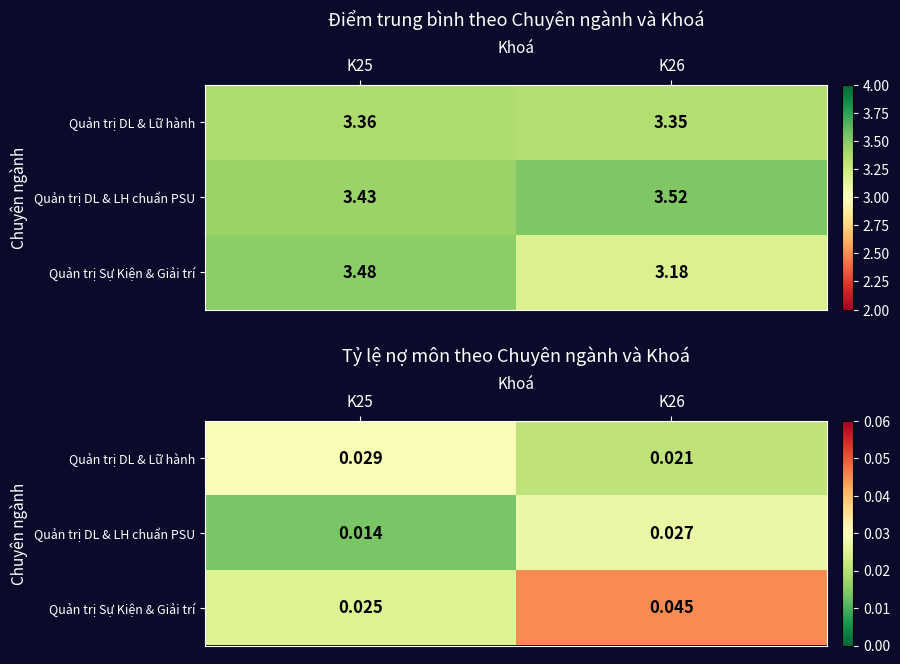

Is it true that Quản trị Sự Kiện & Giải trí equals 0.0 at K25?

True